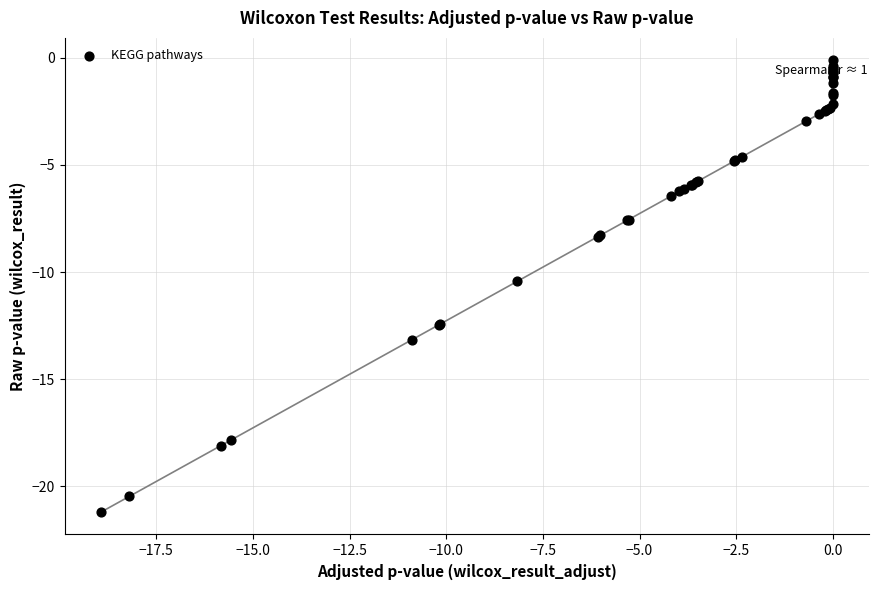

What Y value in the scatter plot is closest to -10?

-10.4